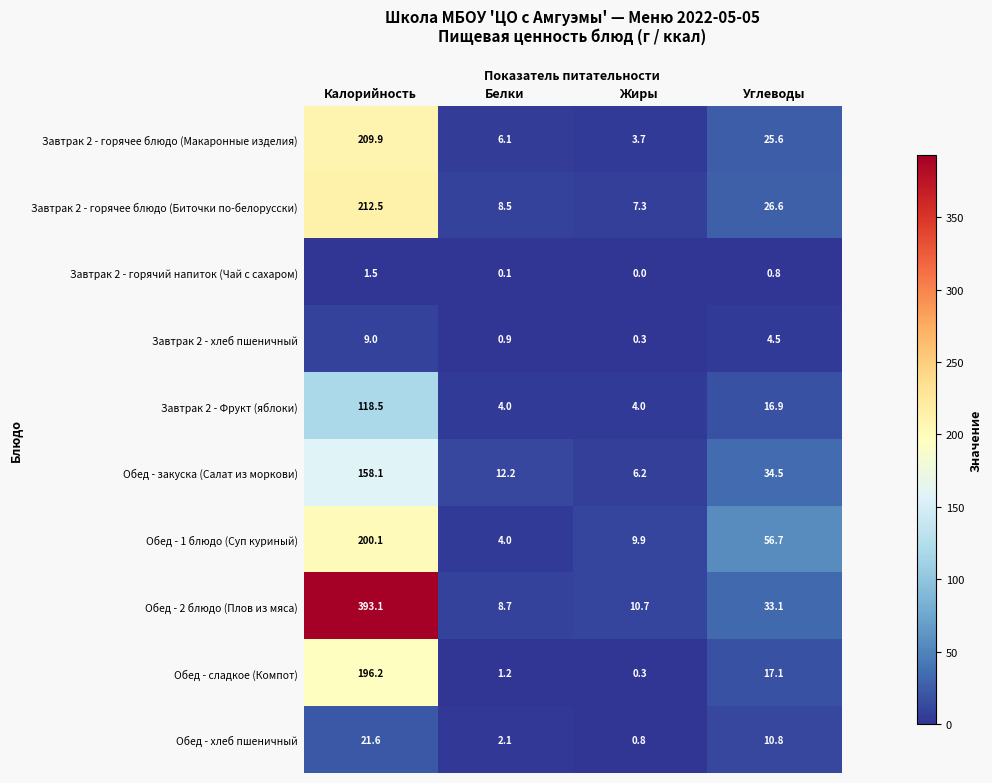

At which label is Обед - хлеб пшеничный closest to 11?

Углеводы